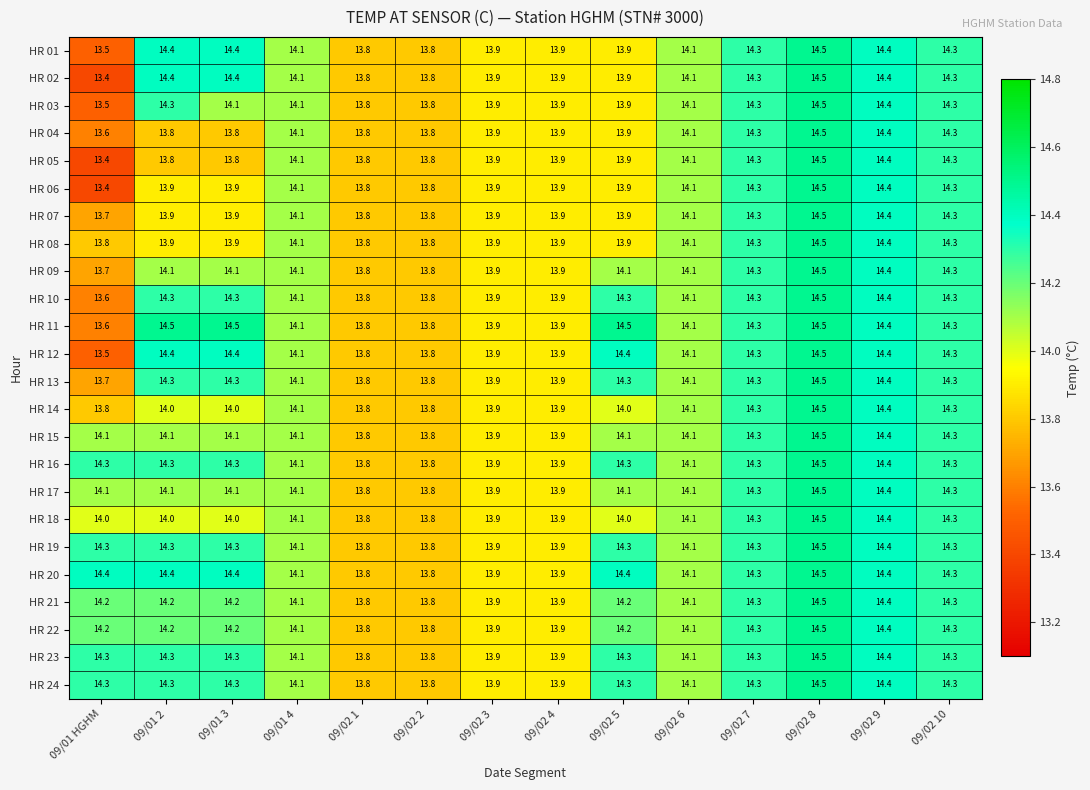

What is the spread (max minus min) of values at 09/01 3?

0.7